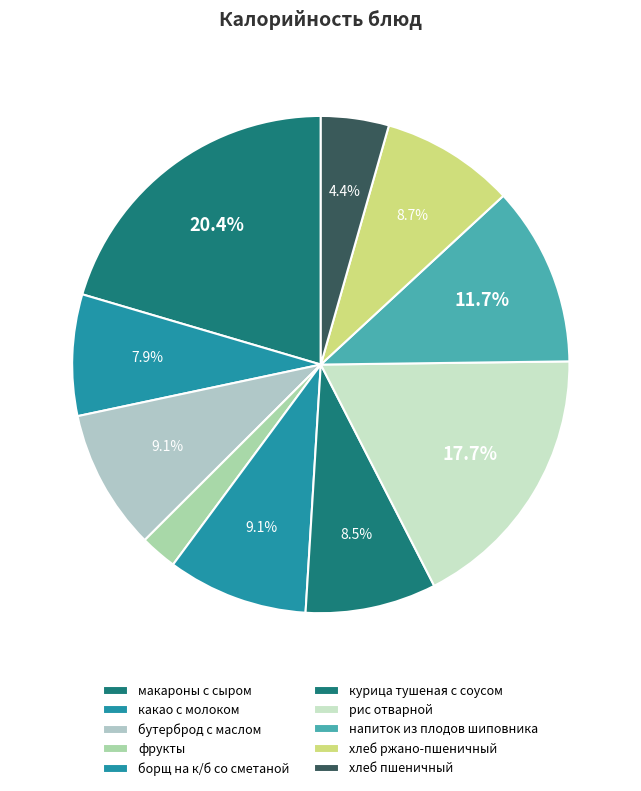

Count the number of slices in the pie.

10